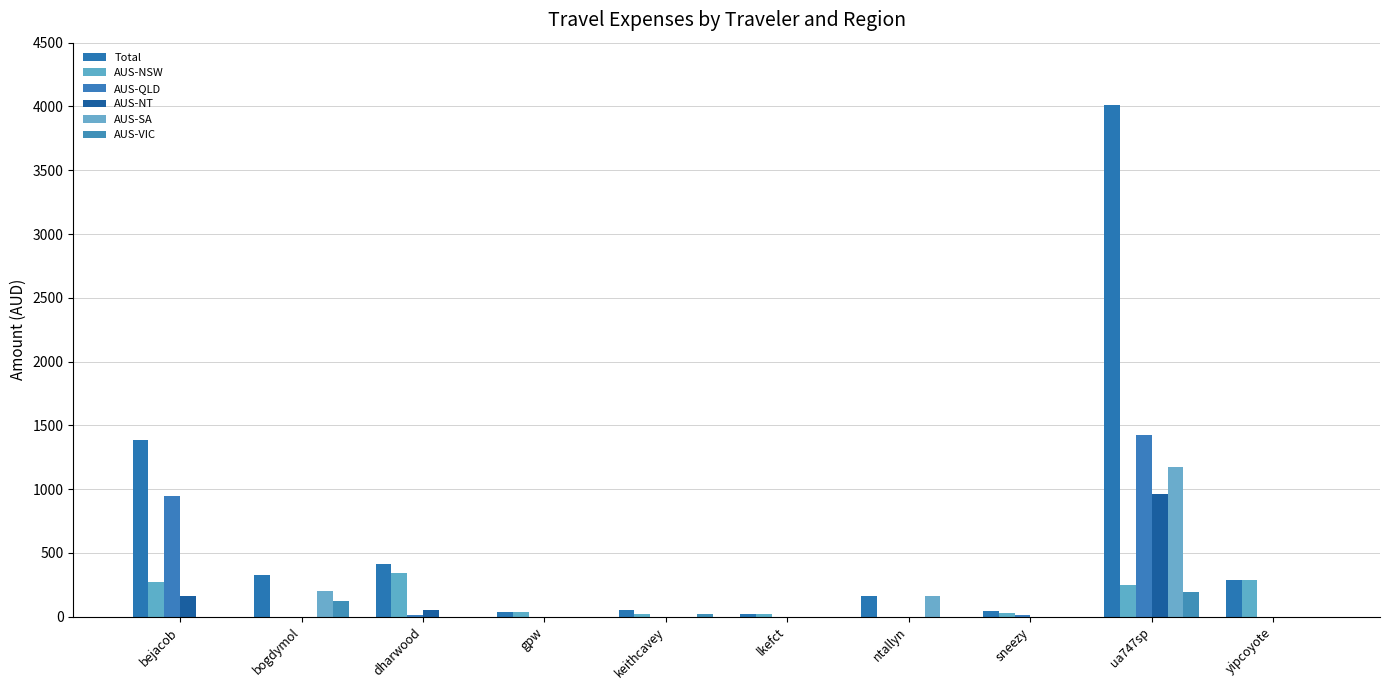

Which category has the lowest value across all series?

bogdymol